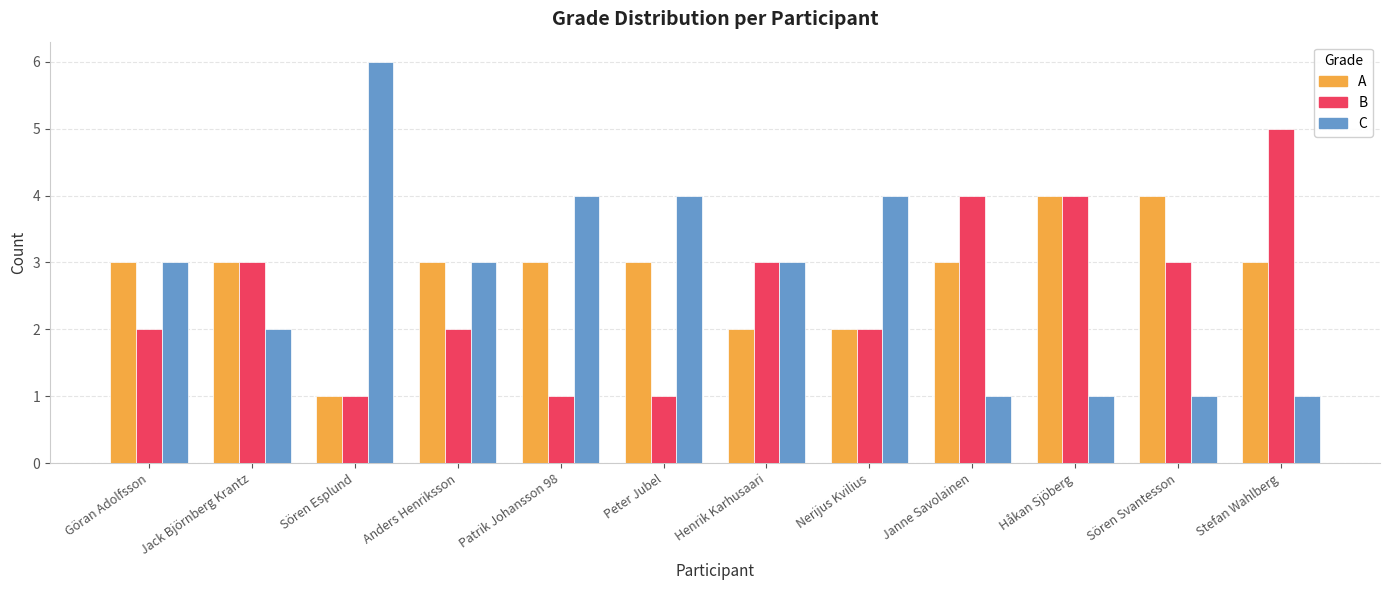

Reading right to left, list all the values displayed in this chart.

A: 3	4	4	3	2	2	3	3	3	1	3	3
B: 5	3	4	4	2	3	1	1	2	1	3	2
C: 1	1	1	1	4	3	4	4	3	6	2	3